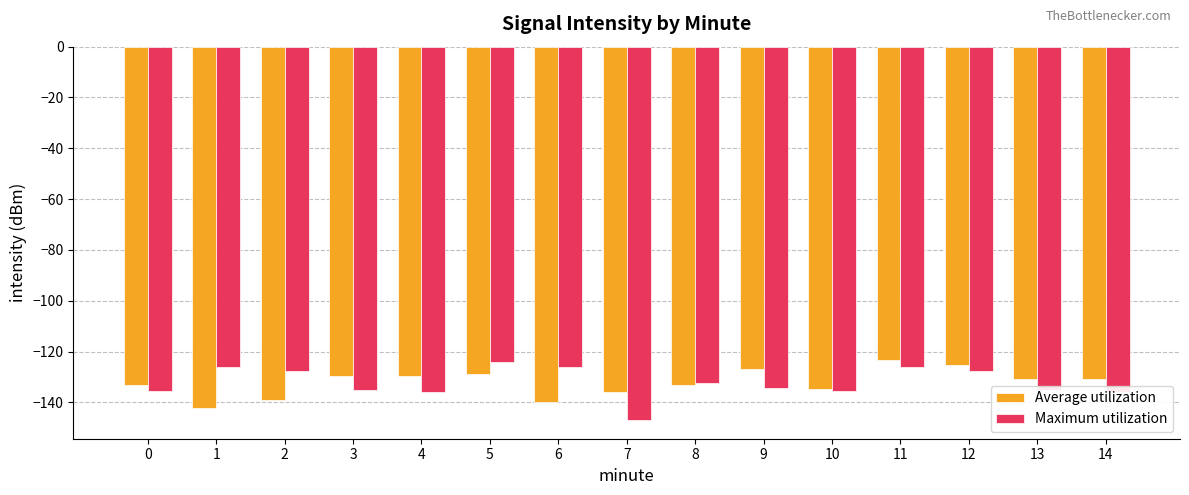

What is the value of the Average utilization bar at the 12th from the left?

-123.4